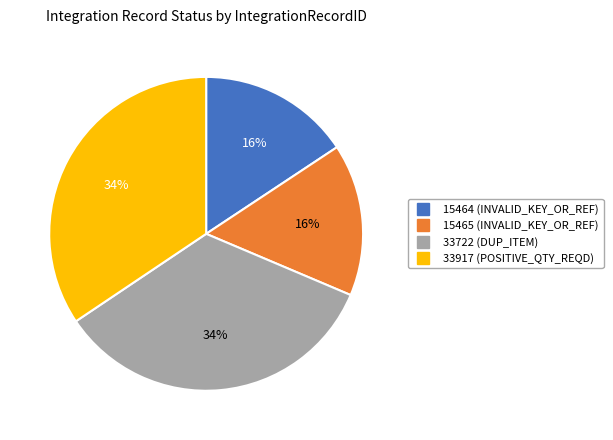

To the nearest percent, what portion does 33917 represent?

34%